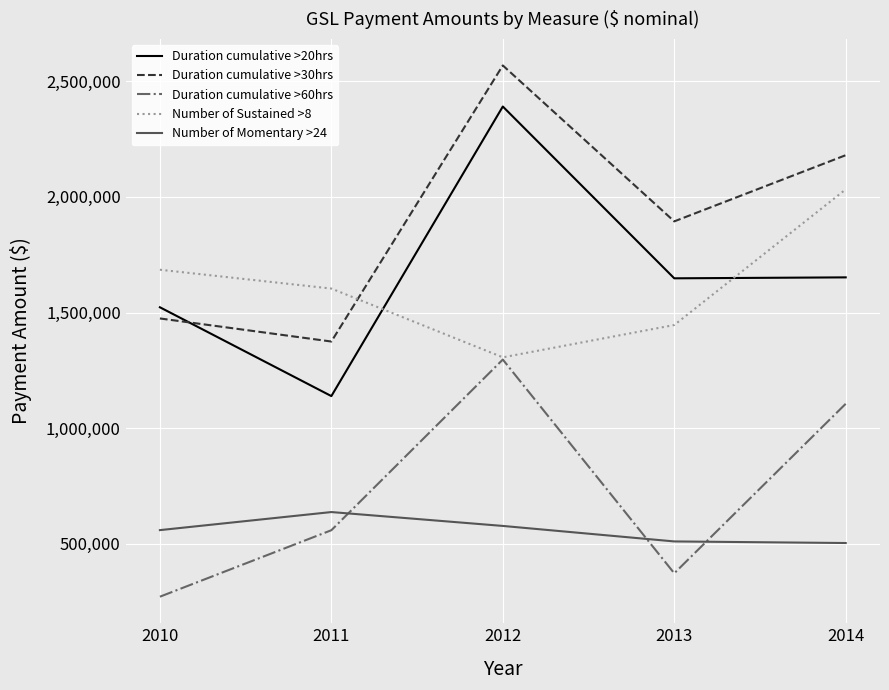

True or false: Number of Momentary >24 has more than 1 points higher than both neighbors.

False